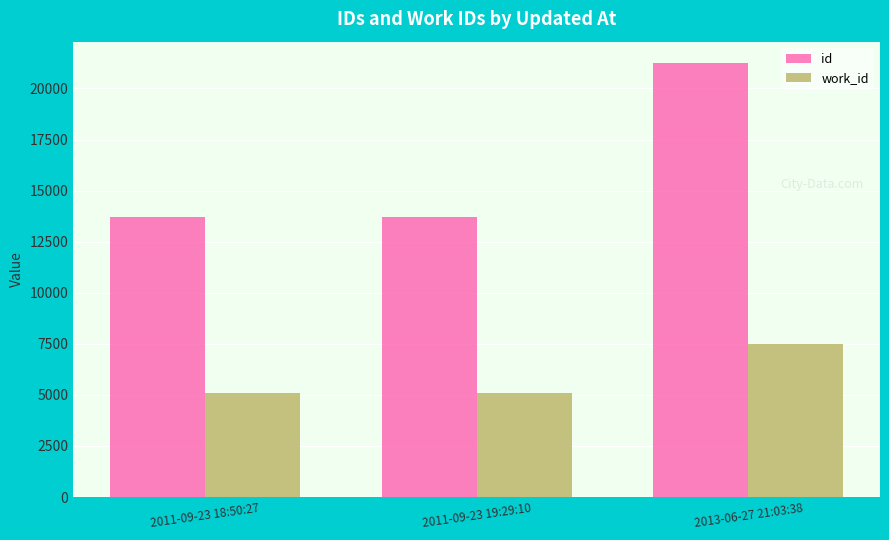

What is the total value across all series at 2011-09-23 18:50:27?

18788